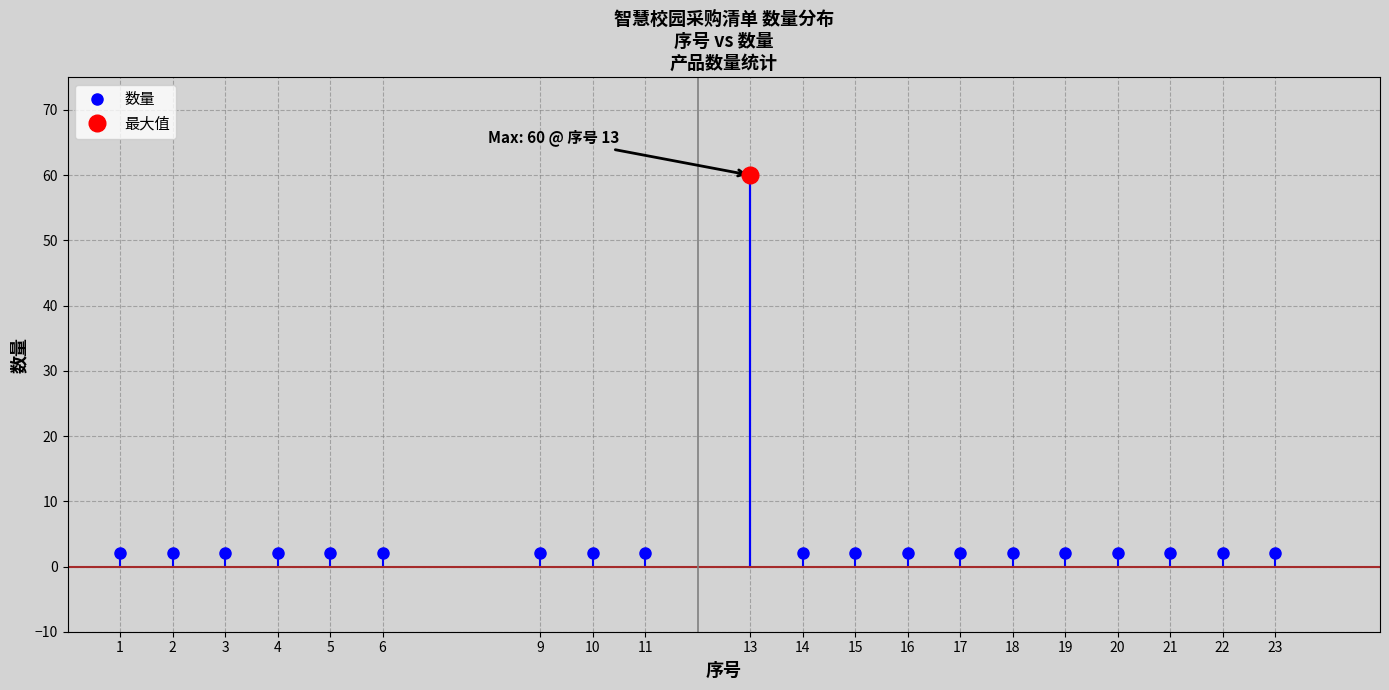

What is the smallest value displayed?

2